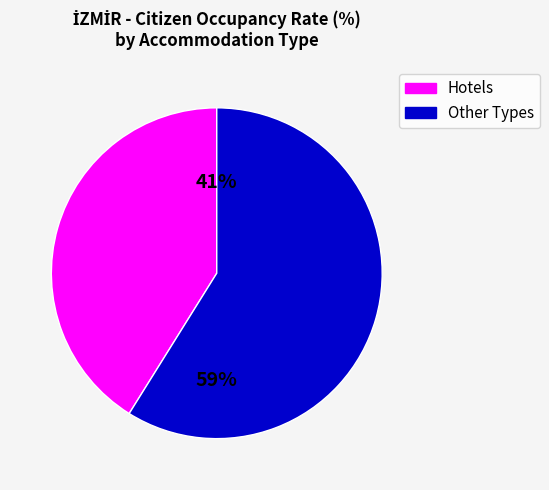

How many segments does this pie chart have?

2